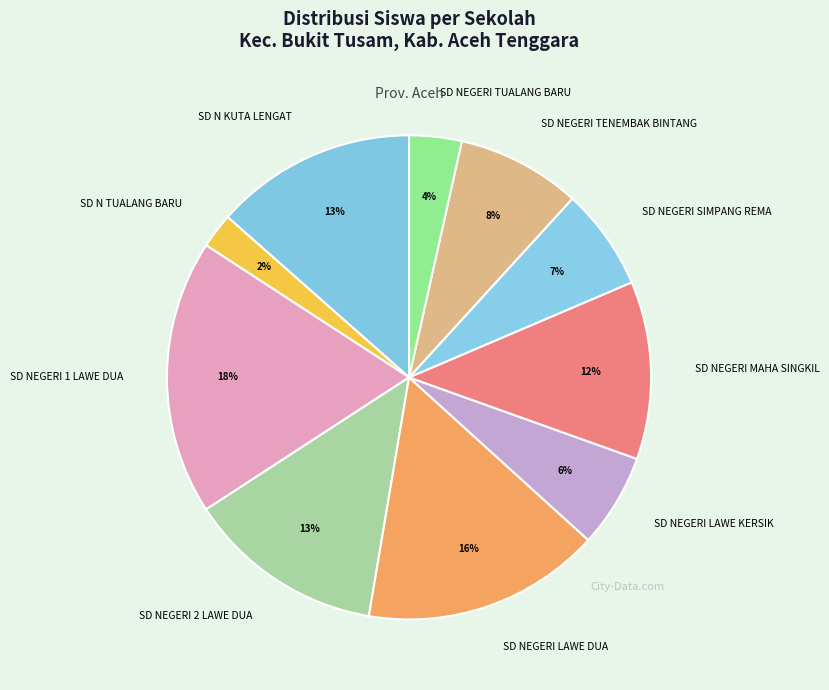

To the nearest percent, what is the difference between the SD N KUTA LENGAT and SD NEGERI TENEMBAK BINTANG slice percentages?

5%